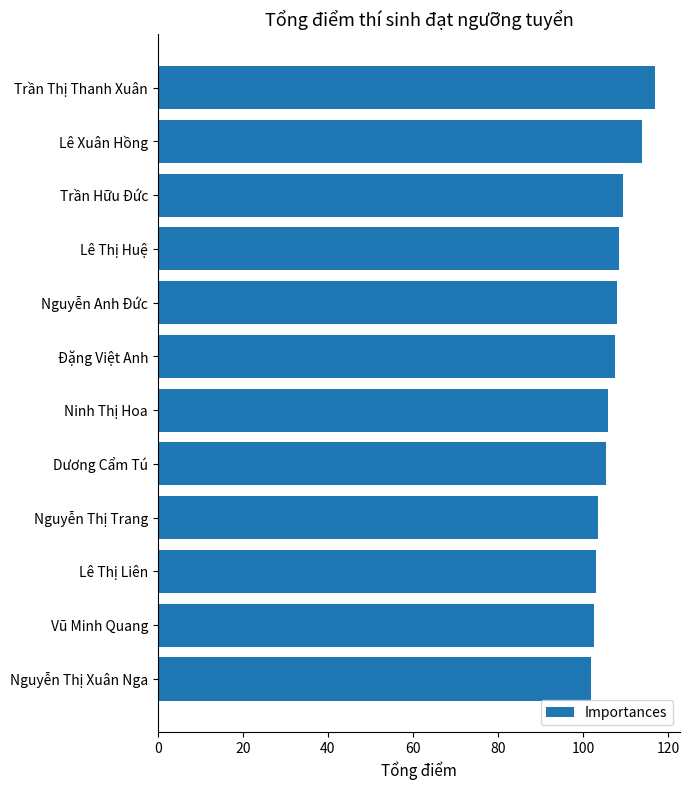

What is the difference between the maximum and minimum values?

15.0